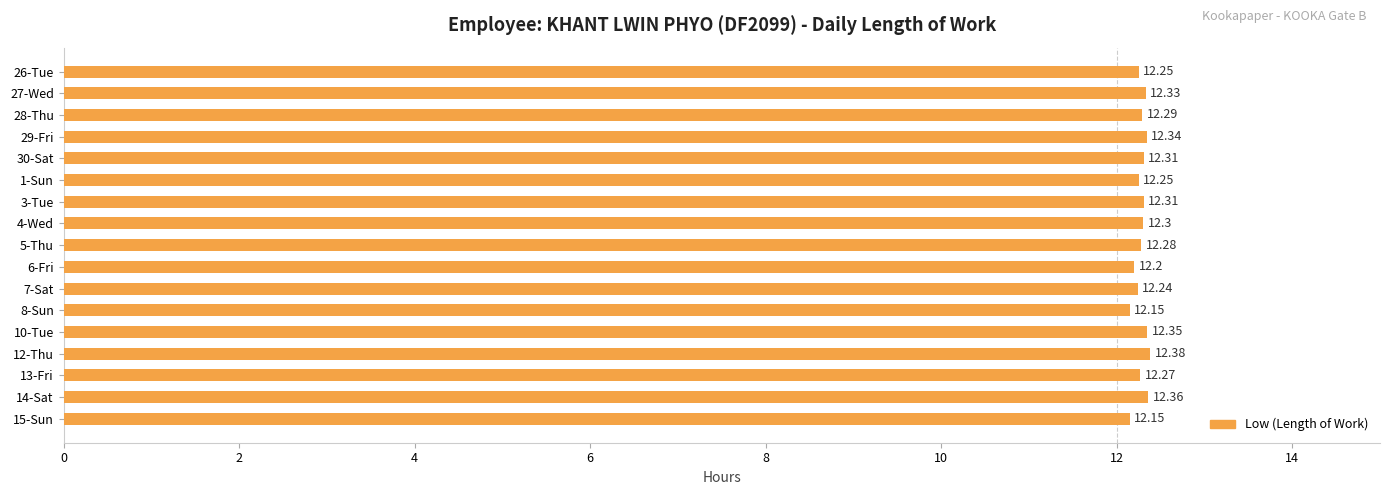

Which has a higher value, 8-Sun or 29-Fri?

29-Fri